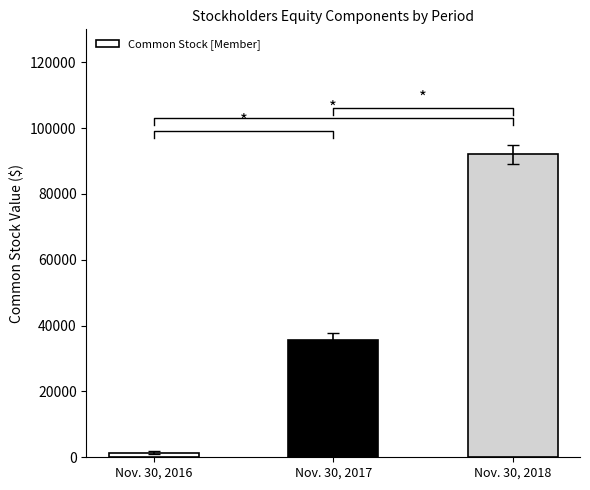

Rank the categories by value from highest to lowest.

Nov. 30, 2018, Nov. 30, 2017, Nov. 30, 2016